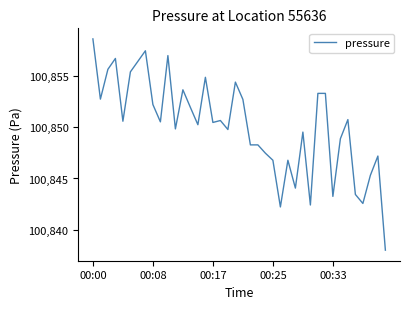

What is the difference between the maximum and minimum values?

20.6